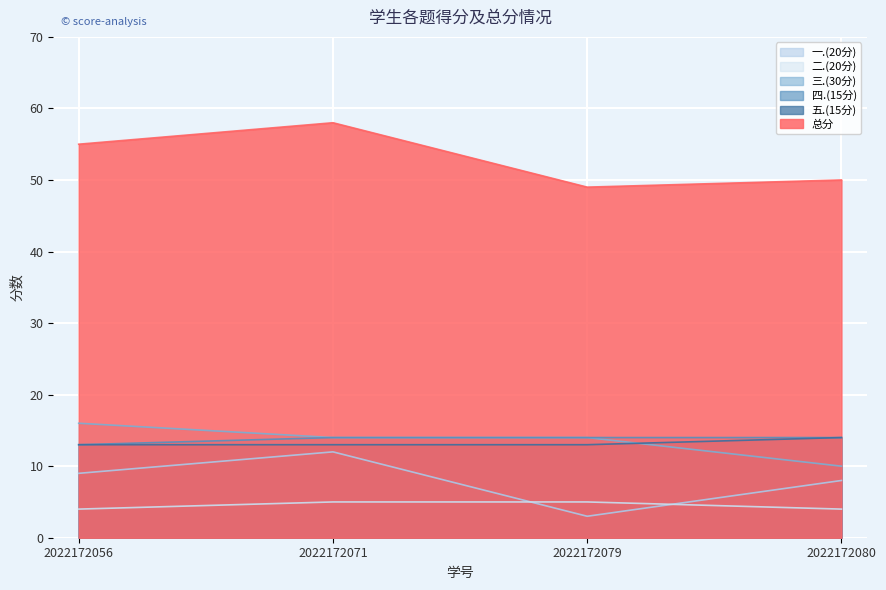

Which series has the largest total across all categories?

总分